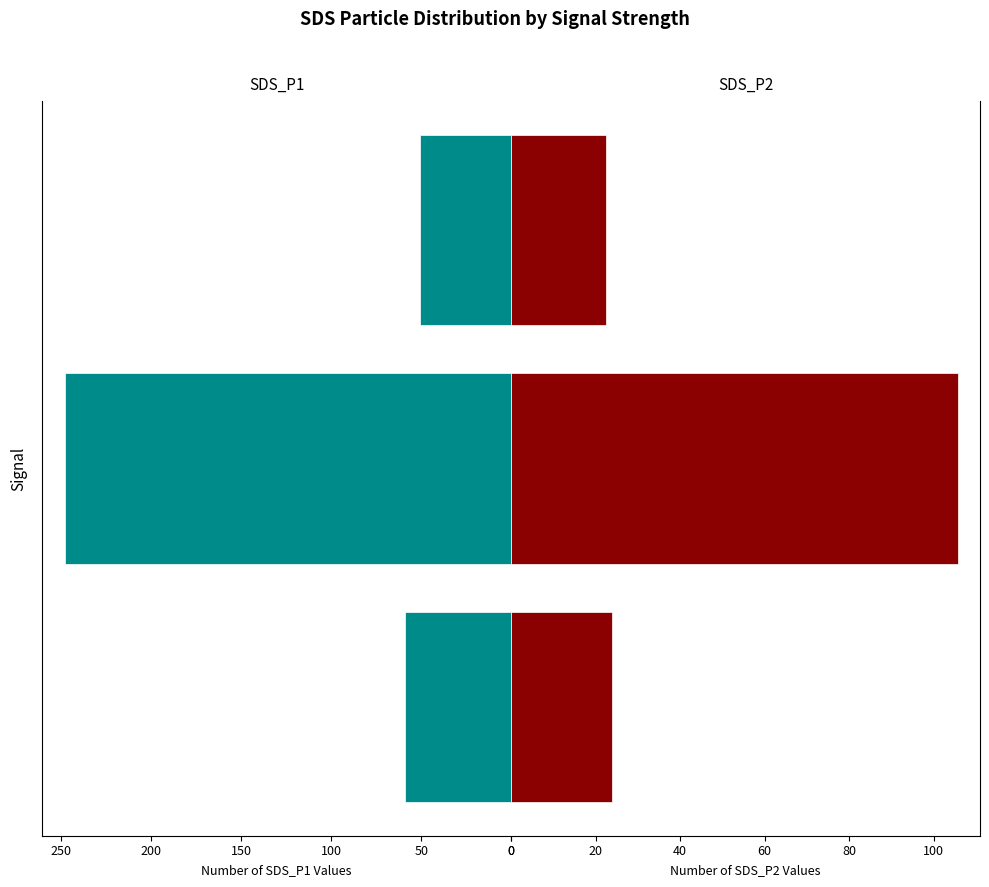

List the series in order of their peak value, lowest first.

SDS_P2, SDS_P1